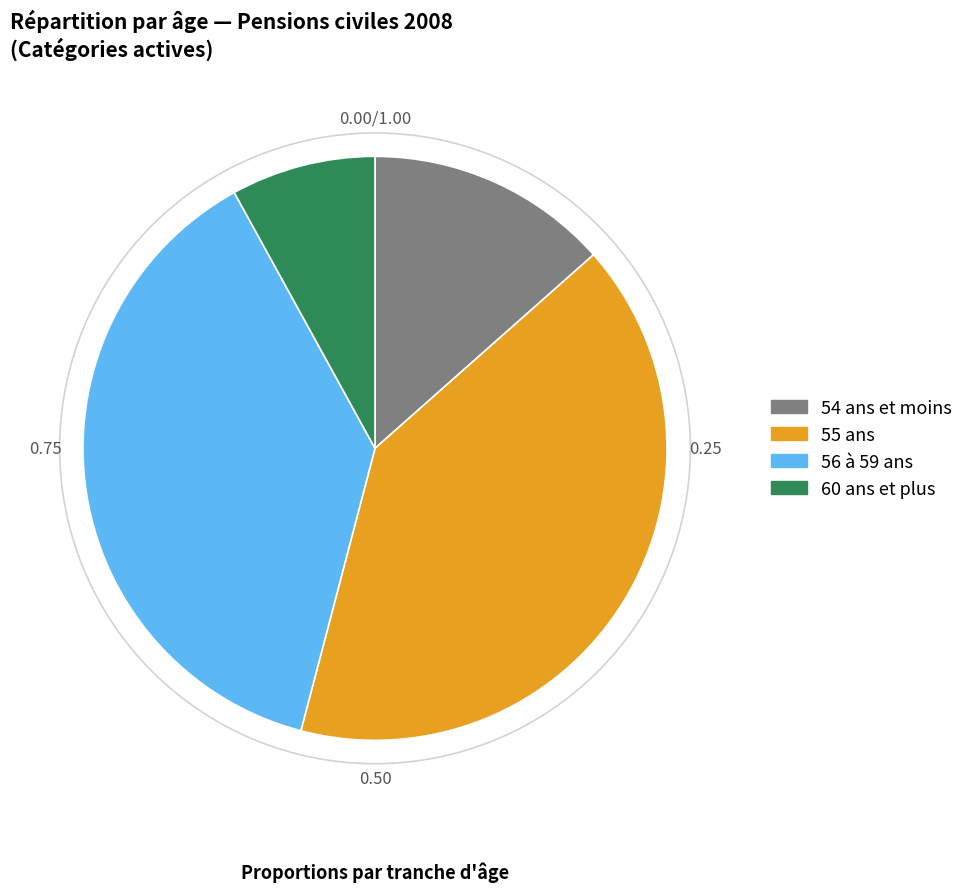

Is the sum of 60 ans et plus and 56 à 59 ans greater than half?

No